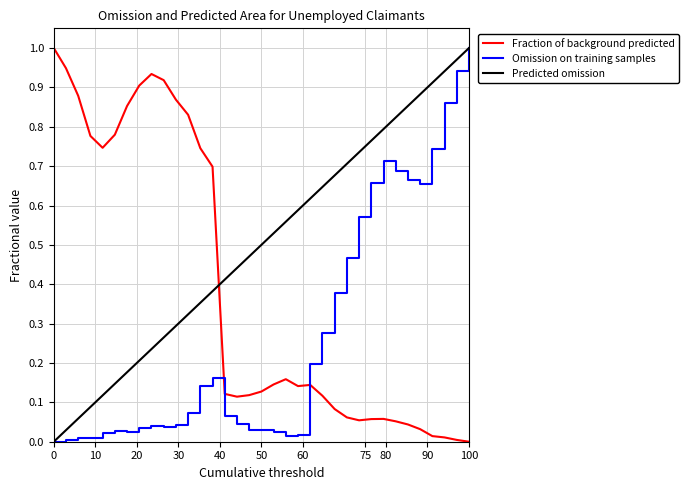

After their last crossing, which series has the higher values: Fraction of background predicted or Predicted omission?

Predicted omission